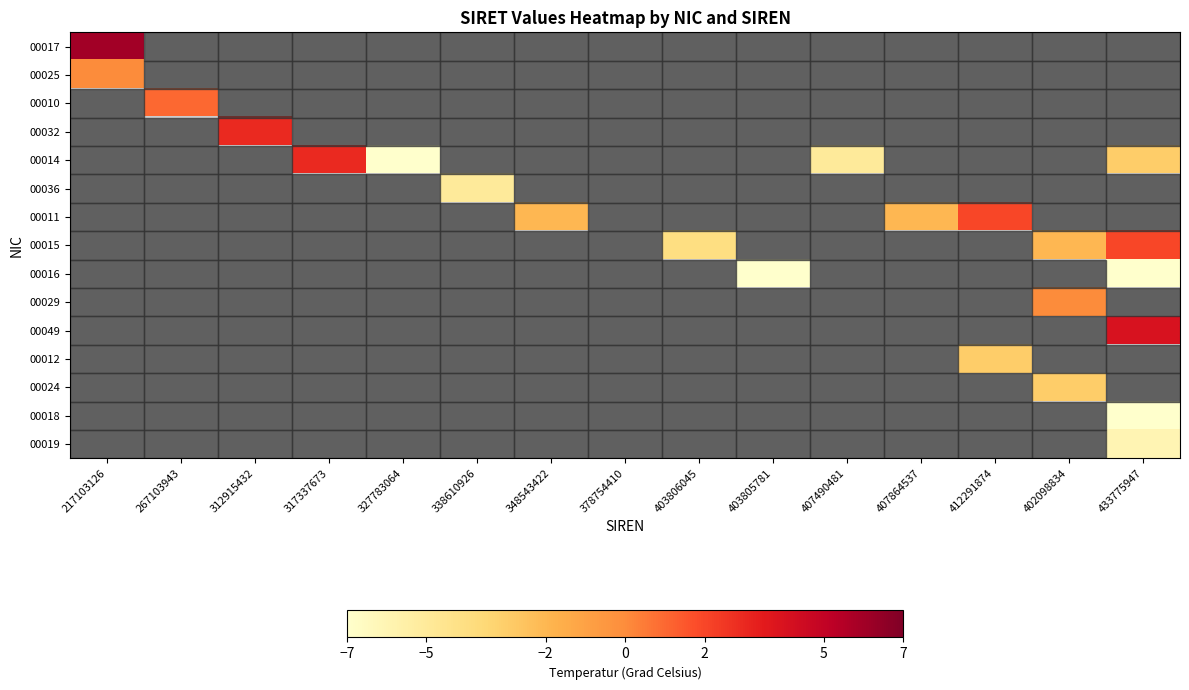

How many negative values does the 00018 series have?

1